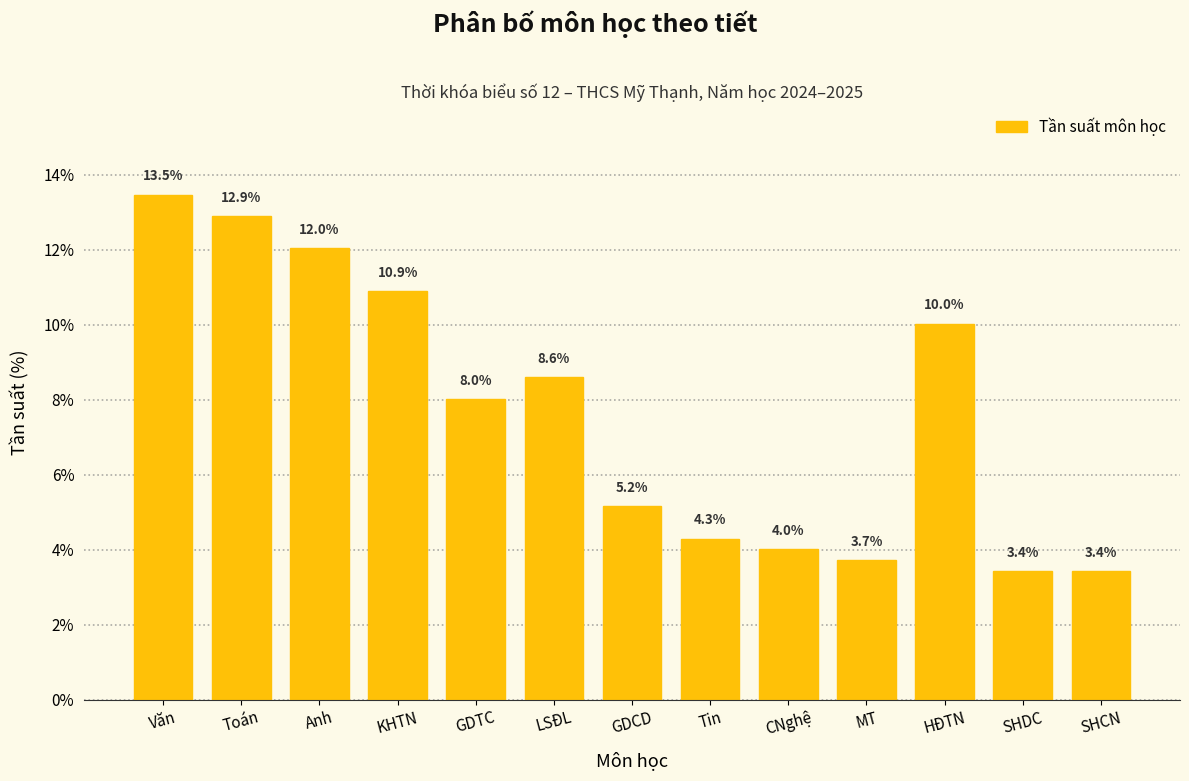

Reading left to right, extract all data points from this chart.

13.5	12.9	12.0	10.9	8.0	8.6	5.2	4.3	4.0	3.7	10.0	3.4	3.4